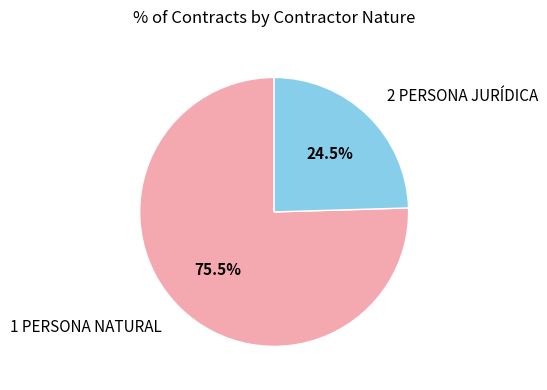

Count the number of slices in the pie.

2